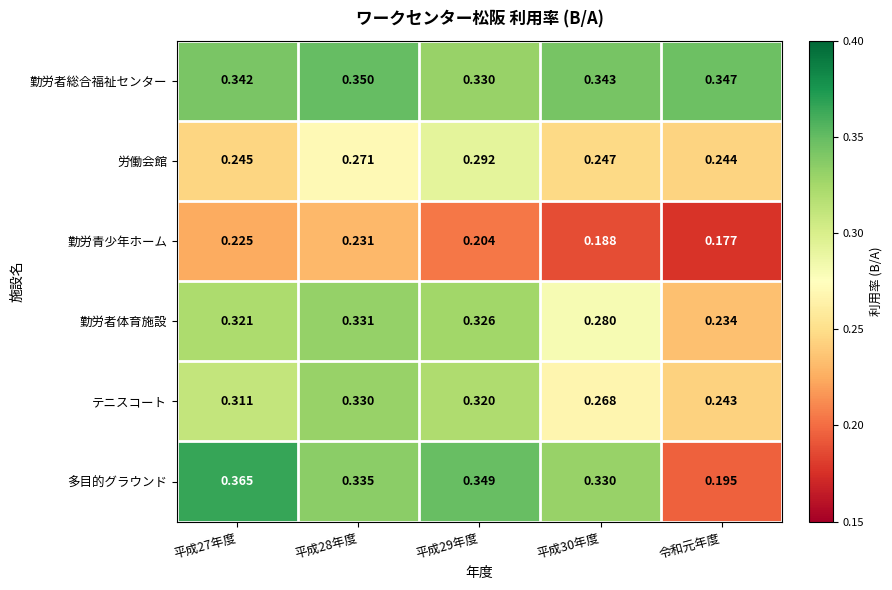

At which category is the sum across all series the highest?

平成28年度